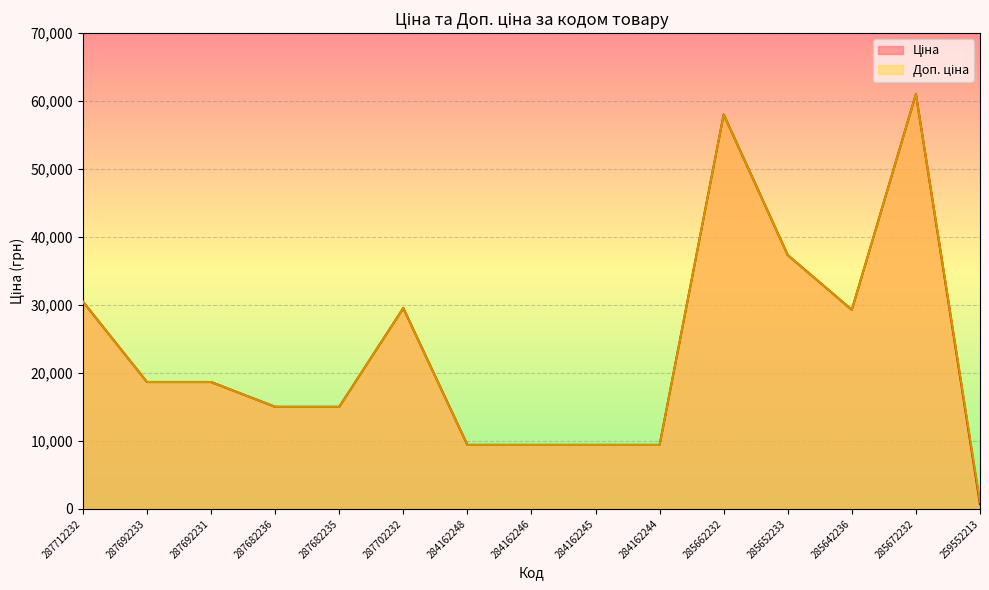

True or false: Доп. ціна has more than 2 points higher than both neighbors.

True